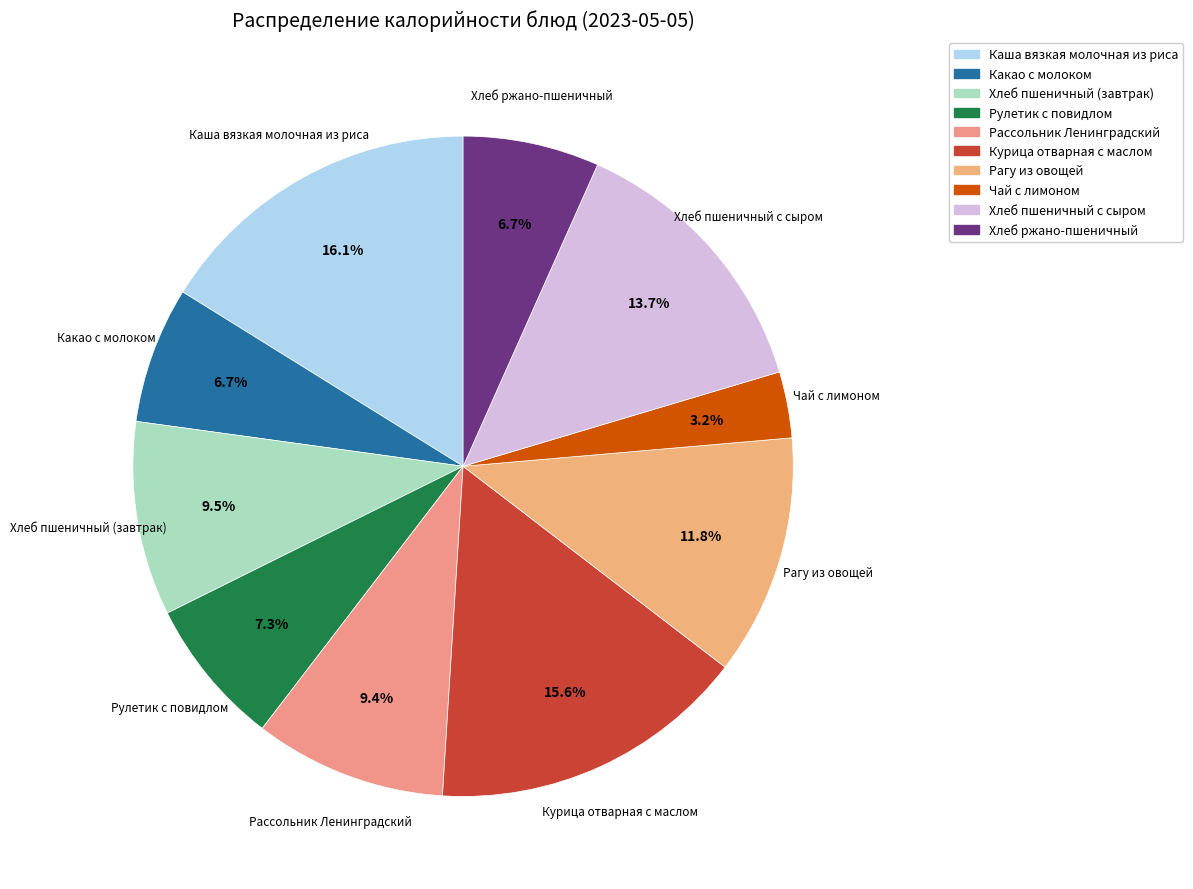

Combined, what portion of the pie is Чай с лимоном and Какао с молоком?

9.9%